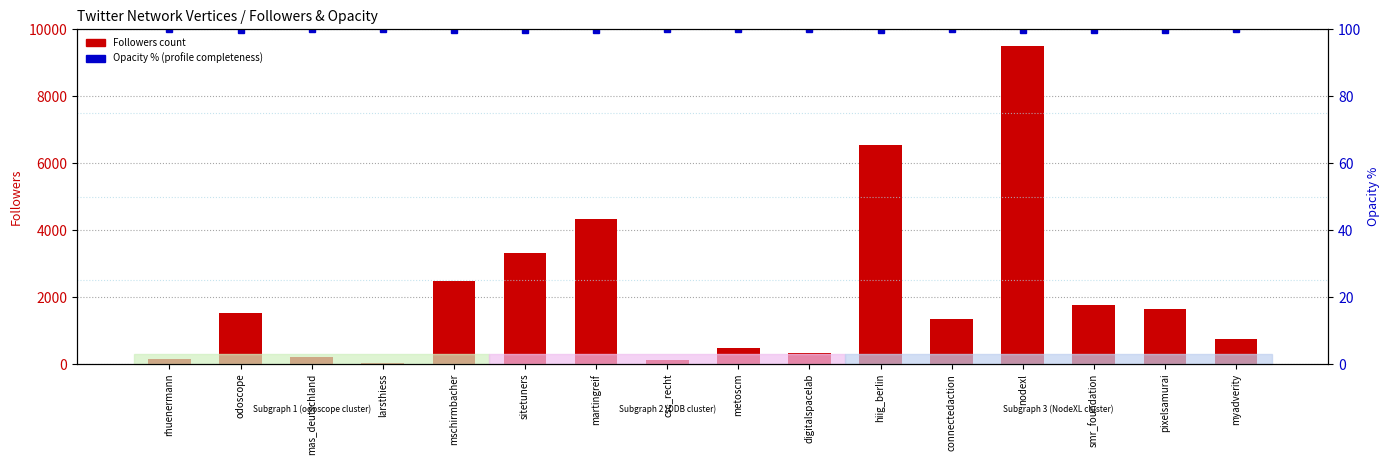

True or false: Followers count has a value of 334.0 at digitalspacelab.

True